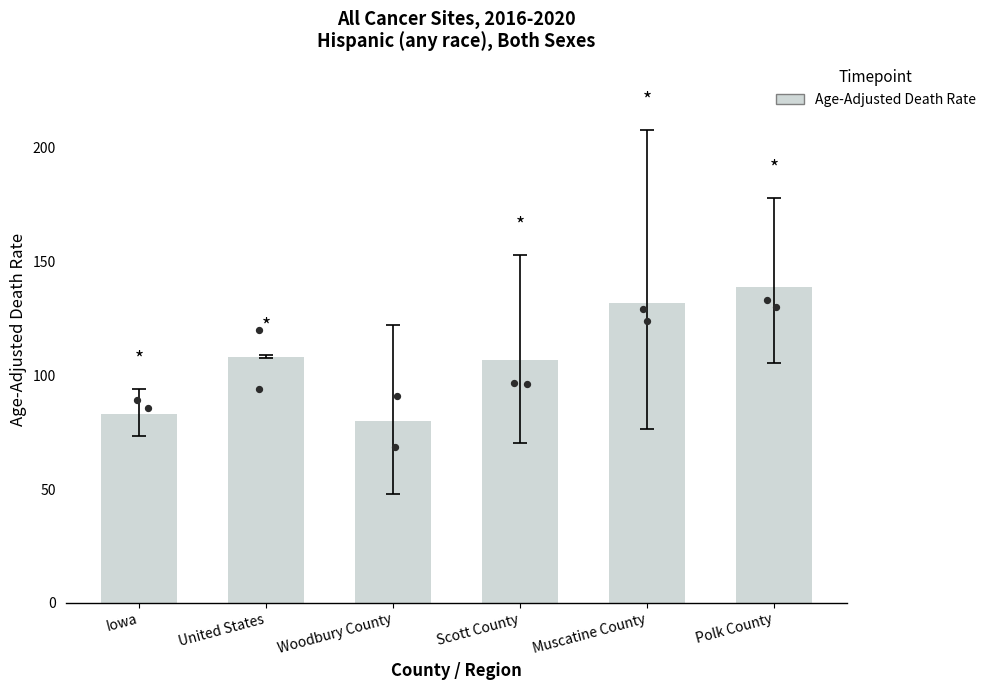

What is the ratio of the value at United States to the value at Iowa?

1.3